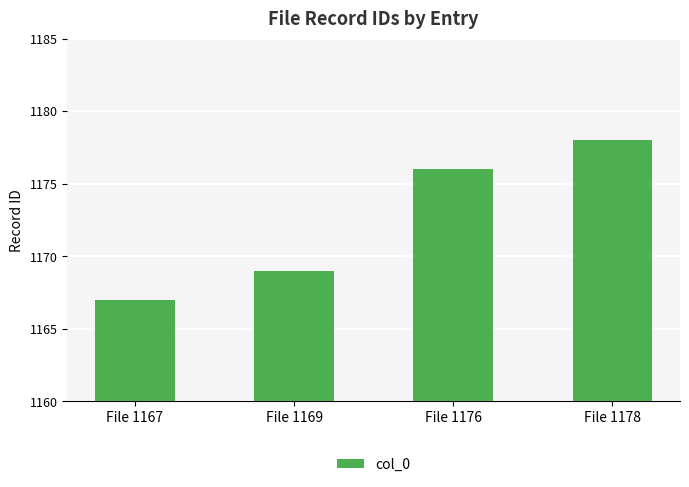

What is the difference between the maximum and minimum values?

11